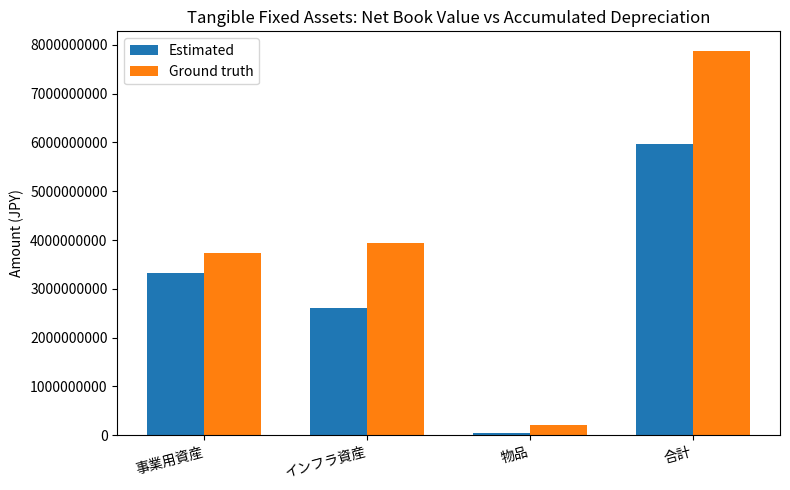

Rank the series at 事業用資産 from highest to lowest value.

Ground truth, Estimated